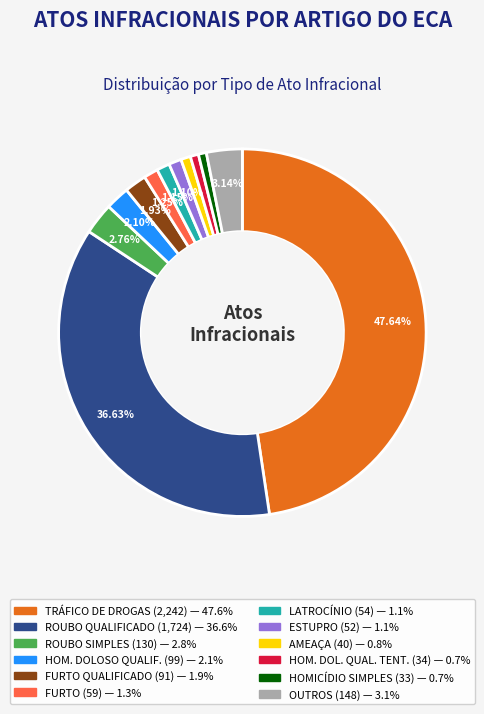

Does any single category account for the majority?

No